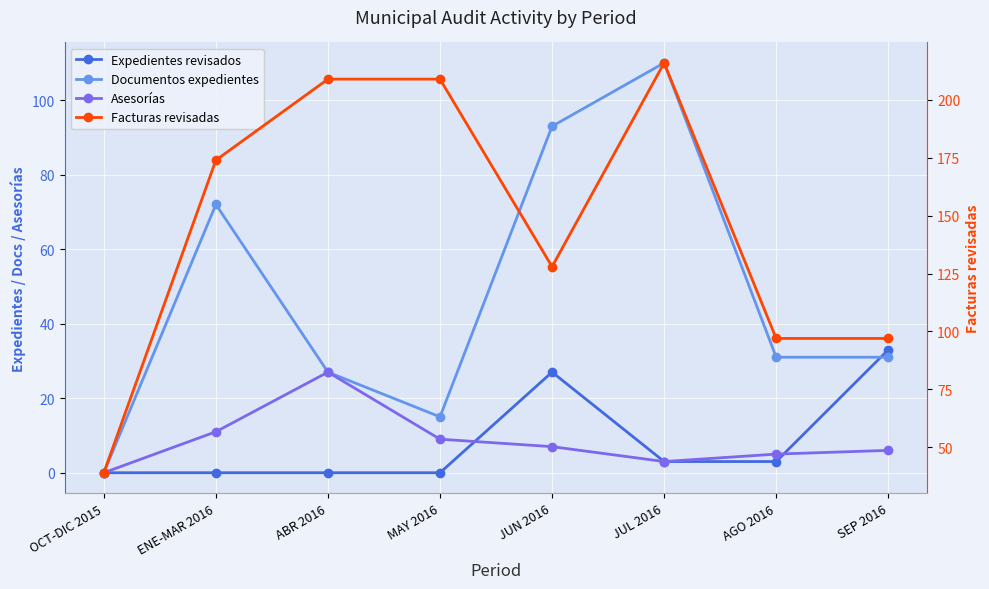

What is the average value of the Documentos expedientes series?

47